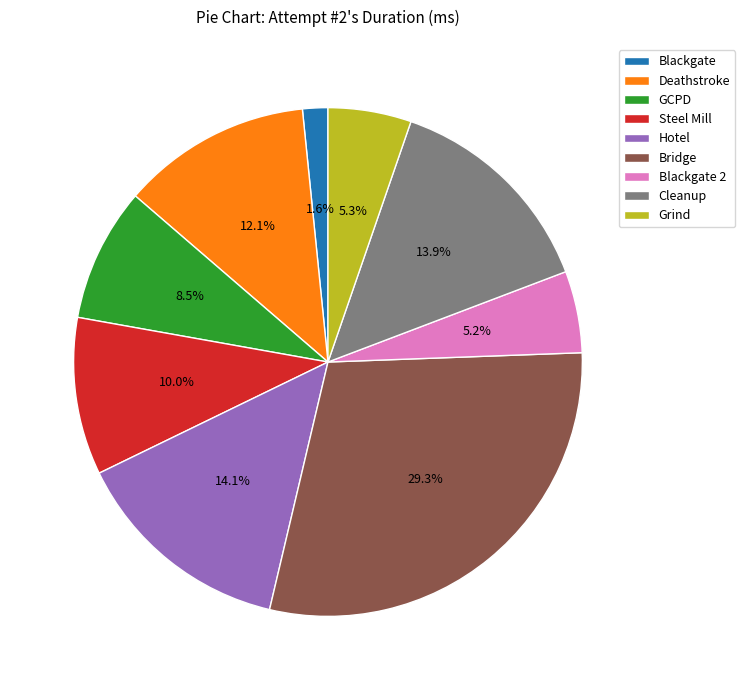

What is the ratio of the value at Steel Mill to the value at Grind?

1.9